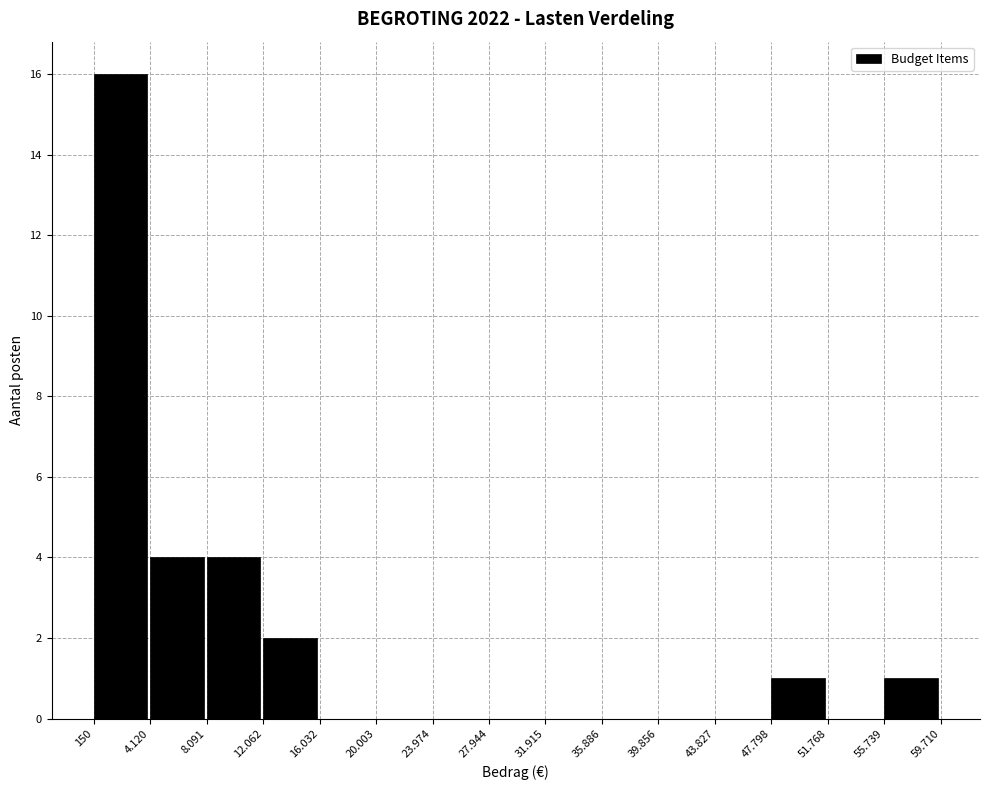

Reading right to left, transcribe all the data shown in this chart.

55.739=1	51.768=0	47.798=1	43.827=0	39.856=0	35.886=0	31.915=0	27.944=0	23.974=0	20.003=0	16.032=0	12.062=2	8.091=4	4.120=4	150=16